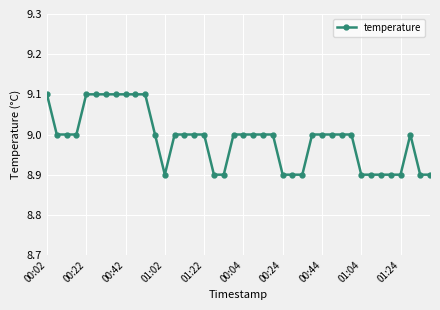

What is the value of the 32nd point from the left?

9.0